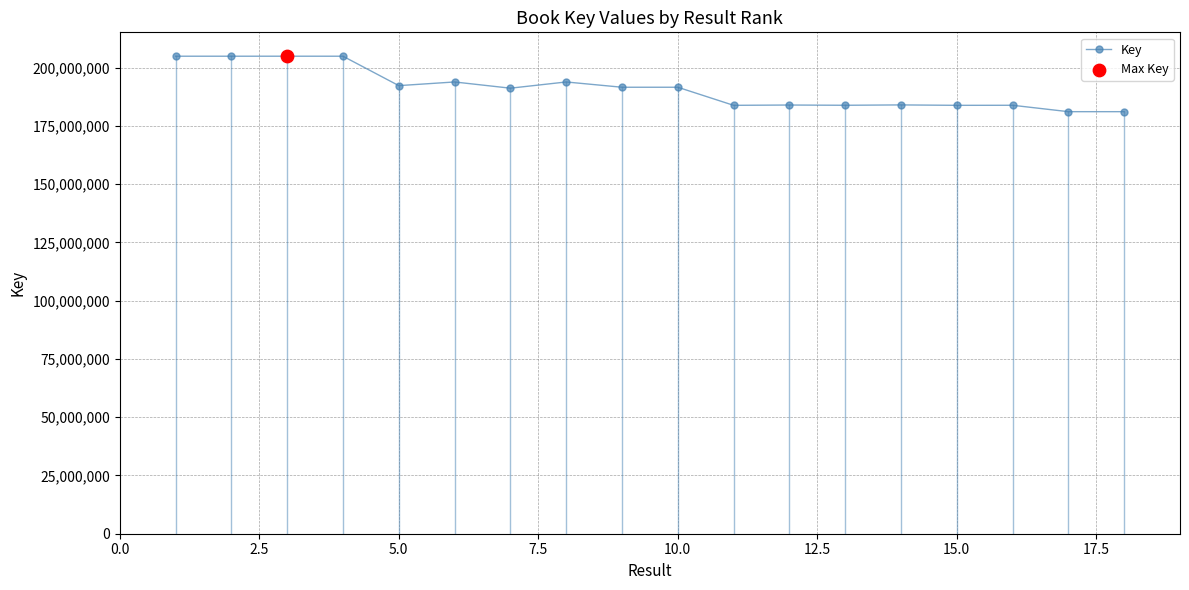

What is the value of the 13th point from the left?

183876630